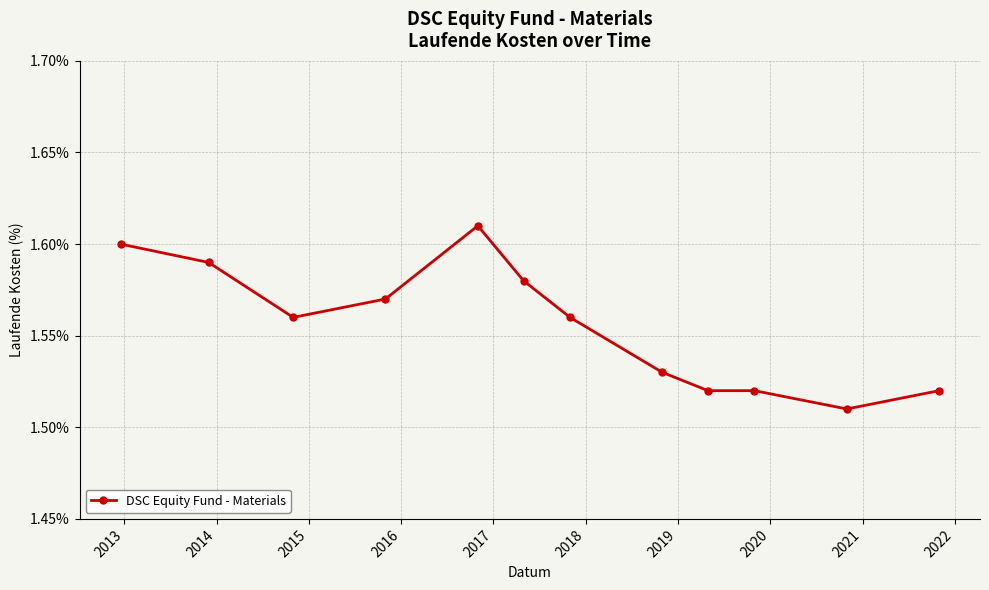

True or false: there are more than 0 points higher than both neighbors.

True